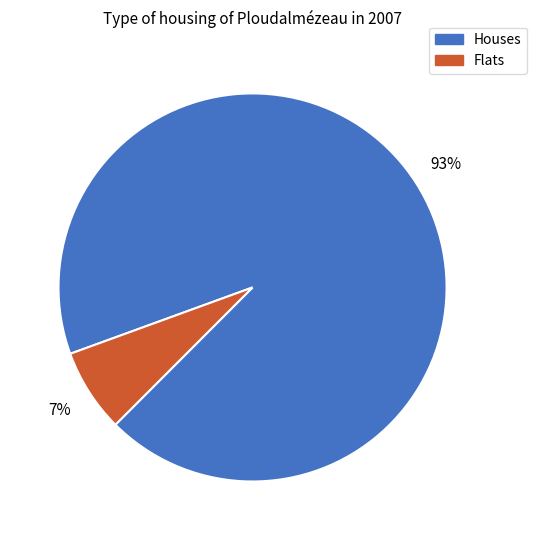

To the nearest percent, what is the average slice percentage?

50%